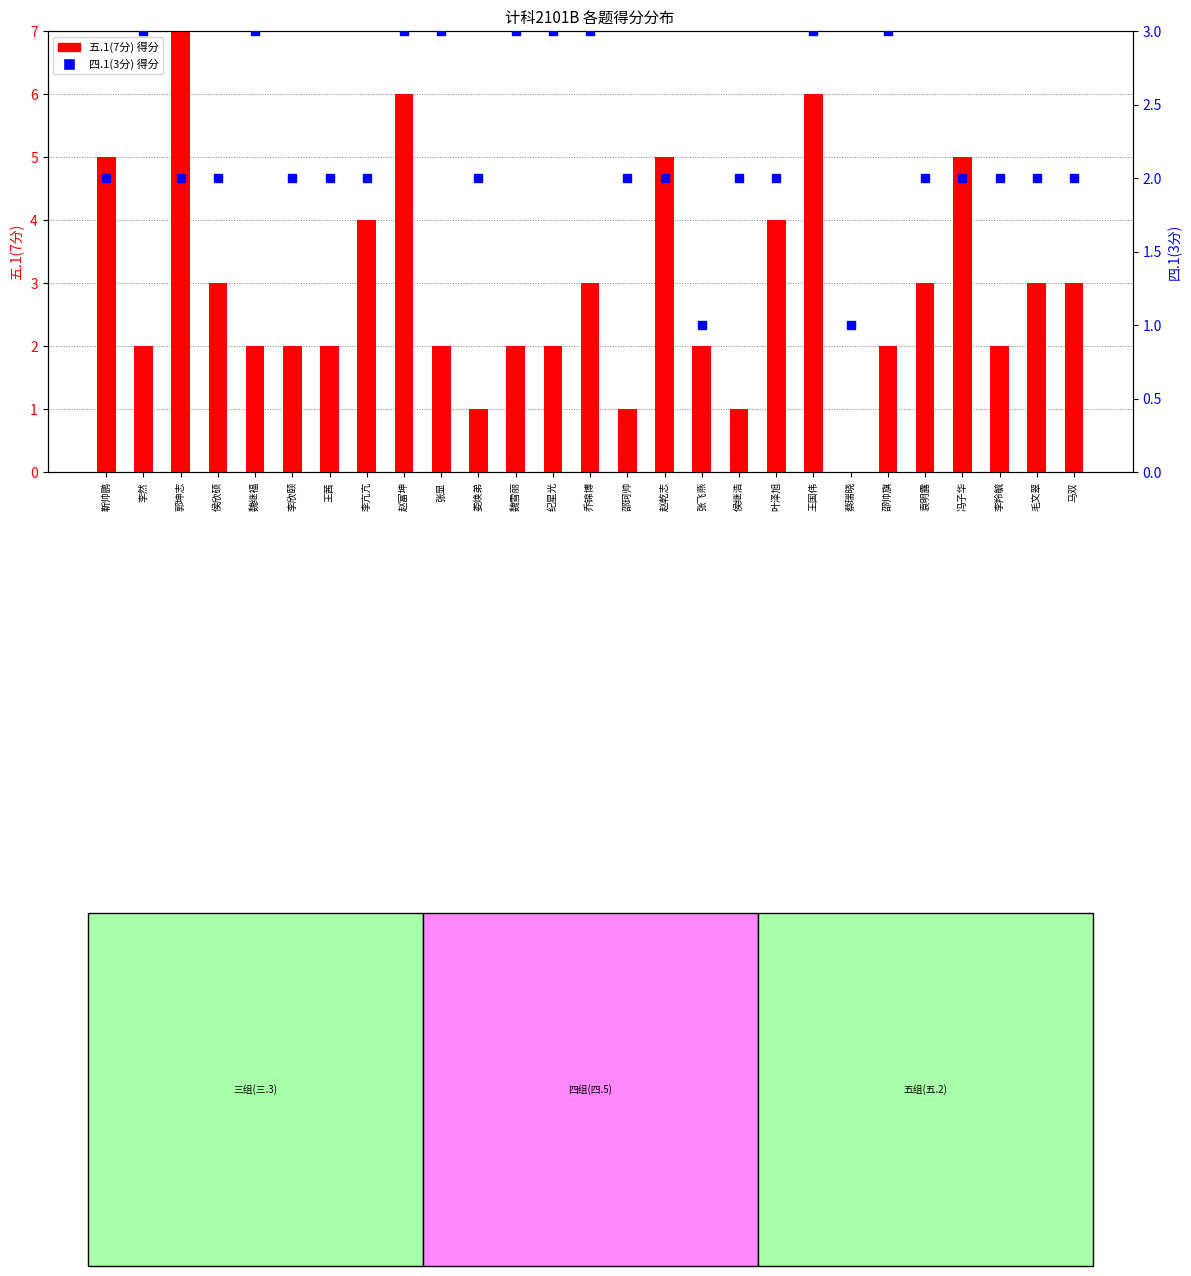

Which category has the highest value in the 四.1(3分) series?

李然